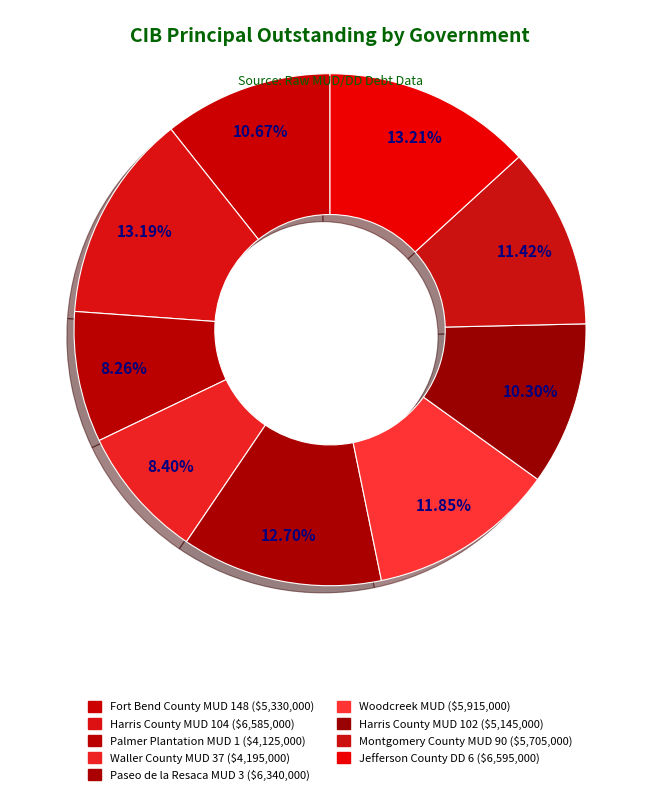

Count the number of slices in the pie.

9